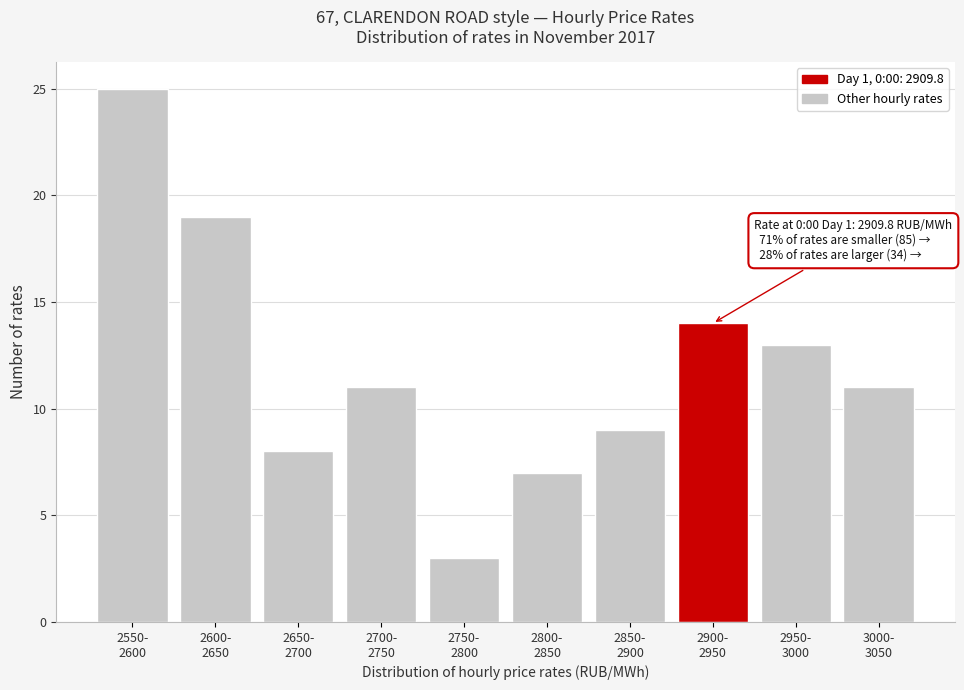

Reading left to right, extract all data points from this chart.

25	19	8	11	3	7	9	14	13	11